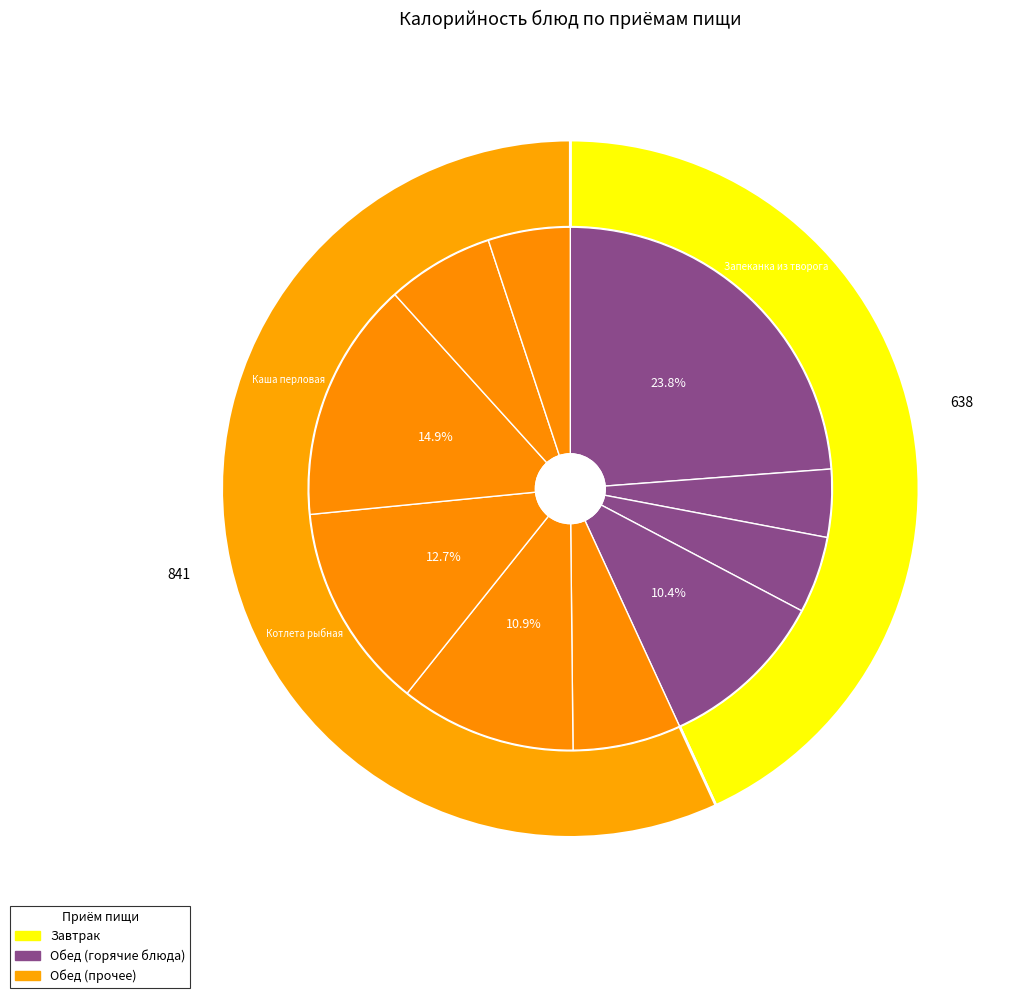

How many slices are in this pie chart?

10